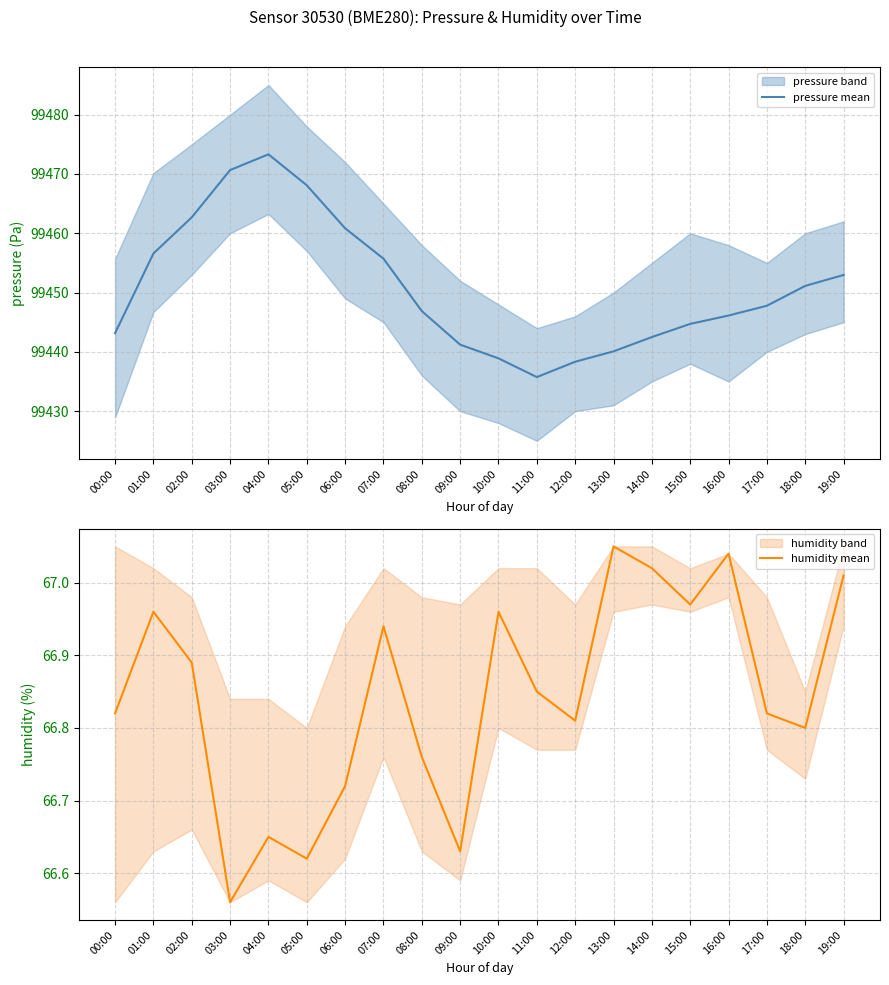

Rank the categories by pressure mean value from lowest to highest.

11:00, 12:00, 10:00, 13:00, 09:00, 14:00, 00:00, 15:00, 16:00, 08:00, 17:00, 18:00, 19:00, 07:00, 01:00, 06:00, 02:00, 05:00, 03:00, 04:00